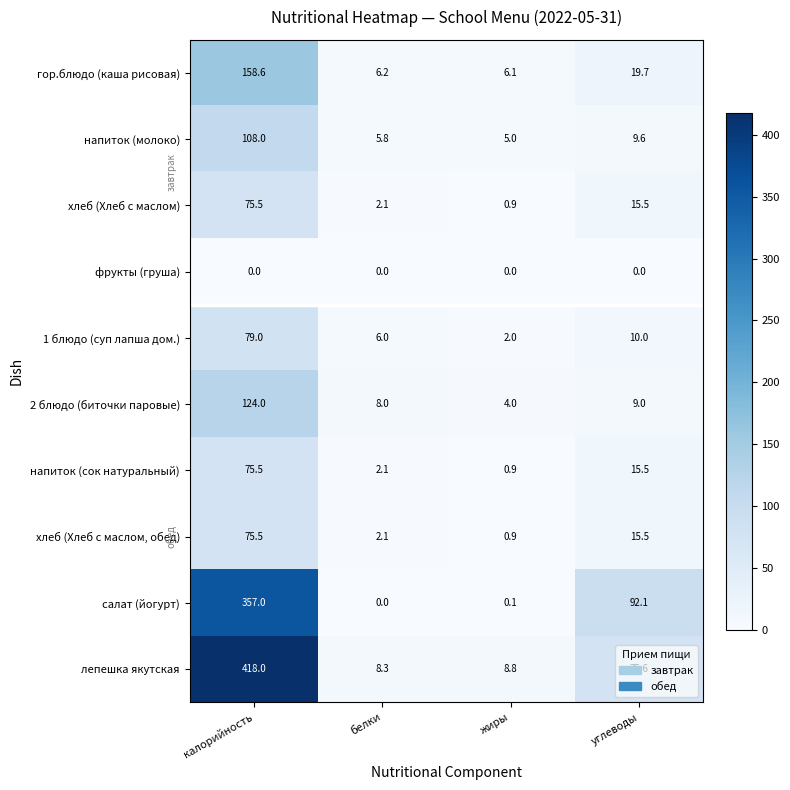

The value of лепешка якутская at жиры is 11.9. True or false?

False